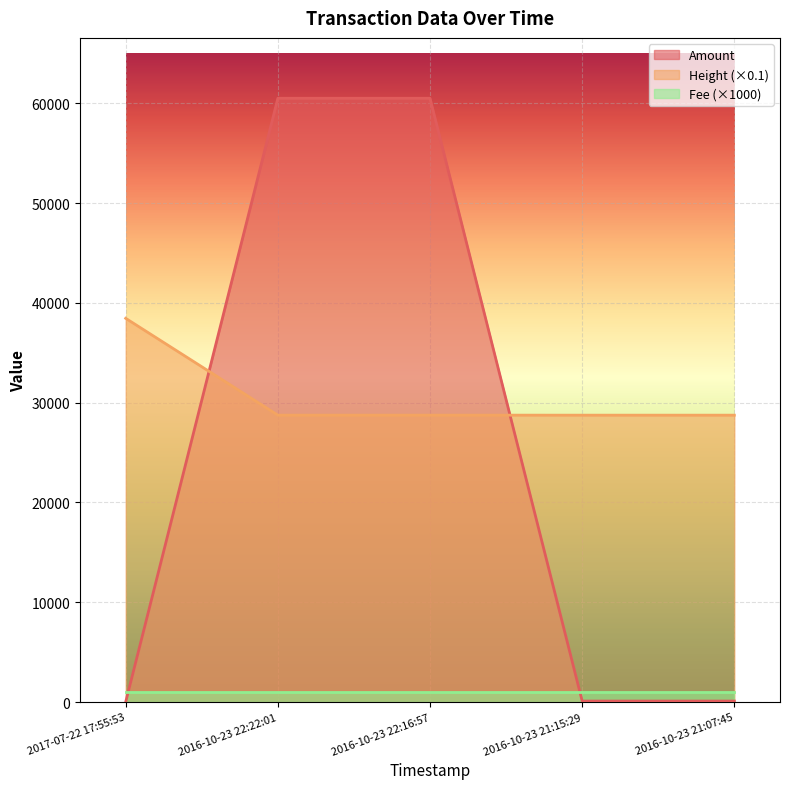

At 2016-10-23 21:15:29, list the series in order from smallest to largest.

Amount, Fee (×1000), Height (×0.1)